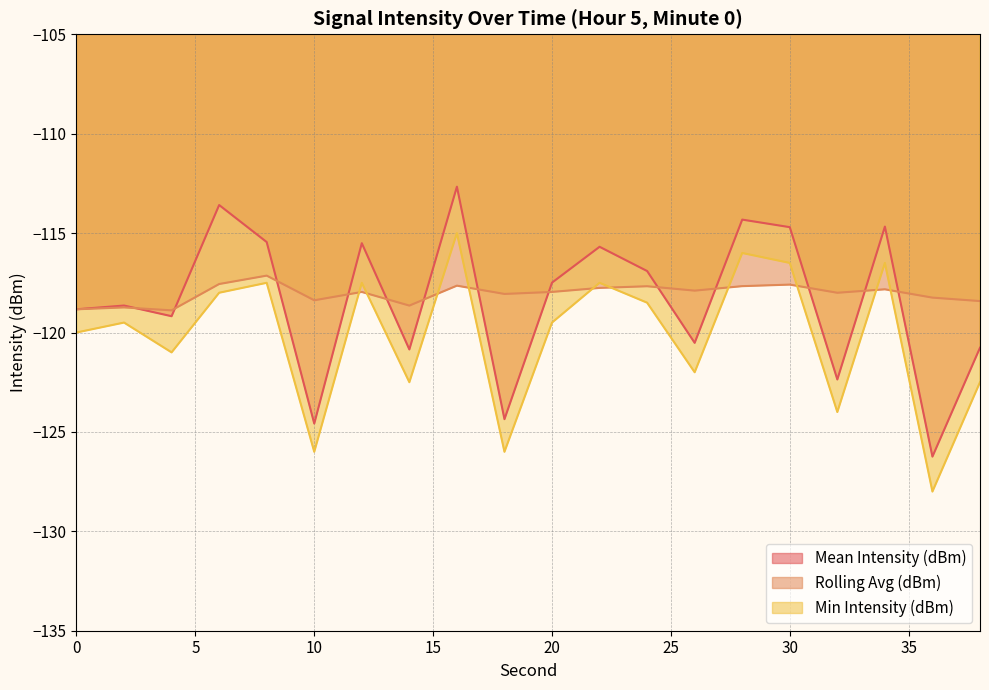

How many interior local peaks does the Mean Intensity (dBm) series have?

7